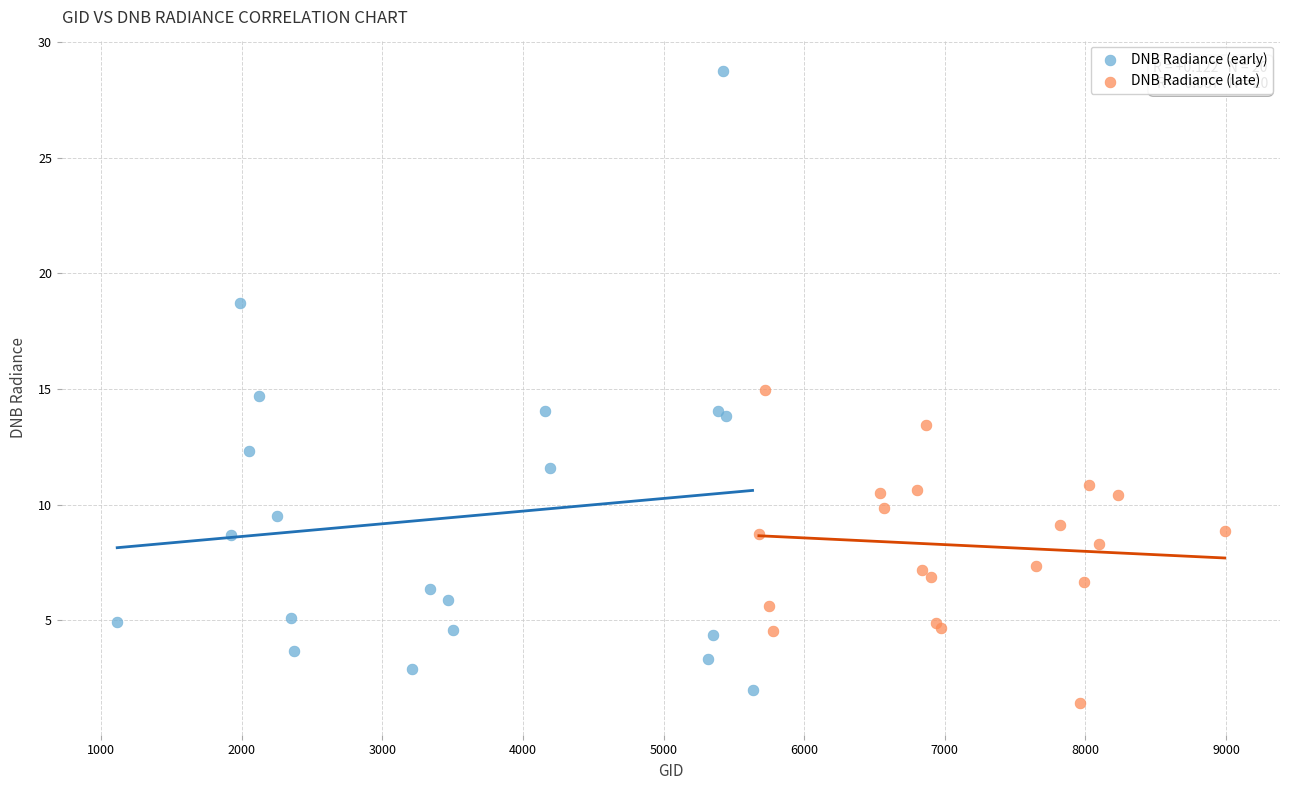

Which series reaches the minimum Y coordinate?

DNB Radiance (late)